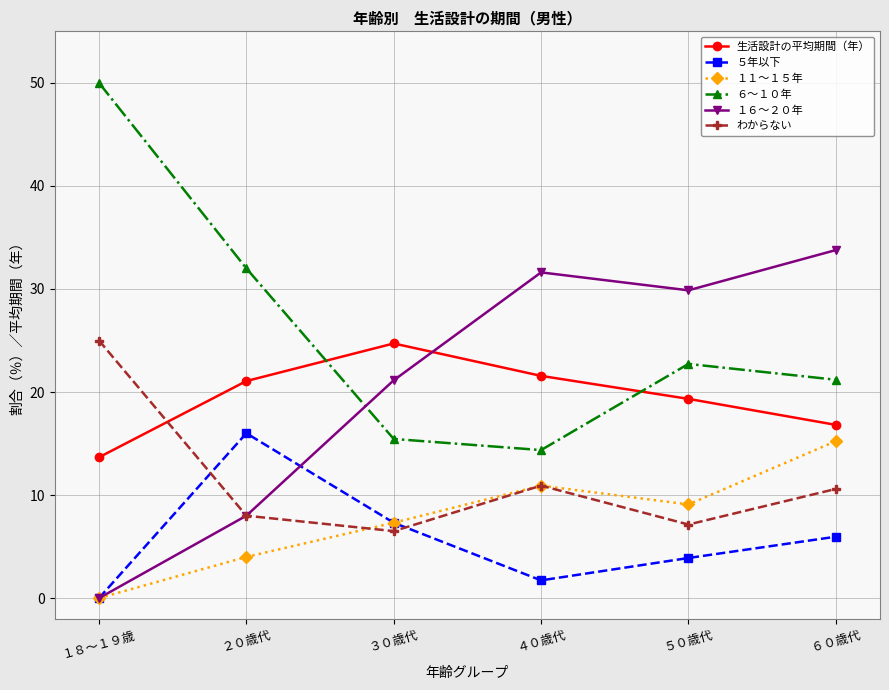

Reading left to right, transcribe all the data shown in this chart.

生活設計の平均期間（年）: １８～１９歳=13.7	２０歳代=21.1	３０歳代=24.7	４０歳代=21.6	５０歳代=19.3	６０歳代=16.8
５年以下: １８～１９歳=0.0	２０歳代=16.0	３０歳代=7.3	４０歳代=1.7	５０歳代=3.9	６０歳代=6.0
１１～１５年: １８～１９歳=0.0	２０歳代=4.0	３０歳代=7.3	４０歳代=10.9	５０歳代=9.1	６０歳代=15.2
６～１０年: １８～１９歳=50.0	２０歳代=32.0	３０歳代=15.4	４０歳代=14.4	５０歳代=22.7	６０歳代=21.2
１６～２０年: １８～１９歳=0.0	２０歳代=8.0	３０歳代=21.1	４０歳代=31.6	５０歳代=29.9	６０歳代=33.8
わからない: １８～１９歳=25.0	２０歳代=8.0	３０歳代=6.5	４０歳代=10.9	５０歳代=7.1	６０歳代=10.6